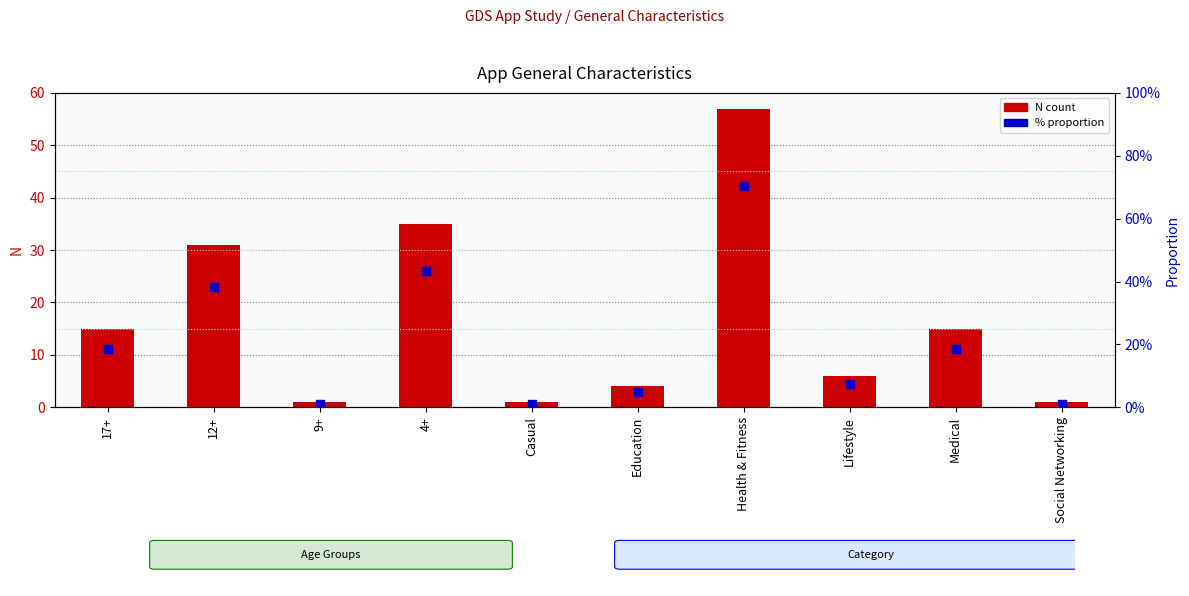

Which series has the largest total across all categories?

N count